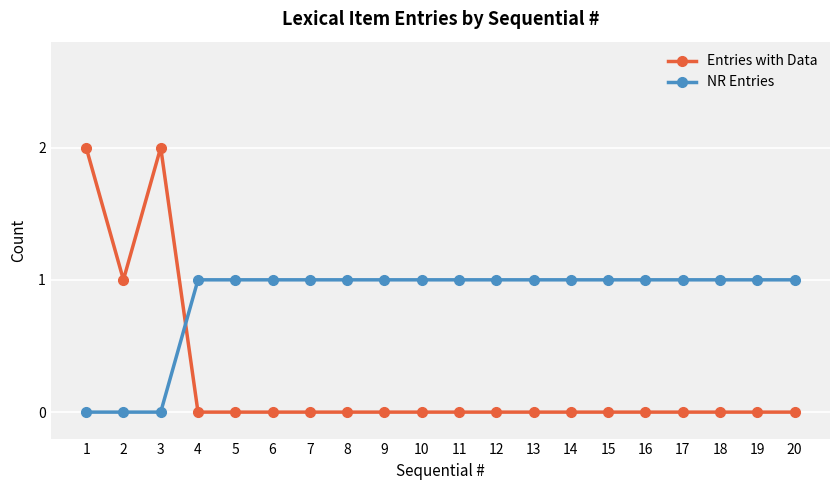

How many intersections are there between Entries with Data and NR Entries?

1